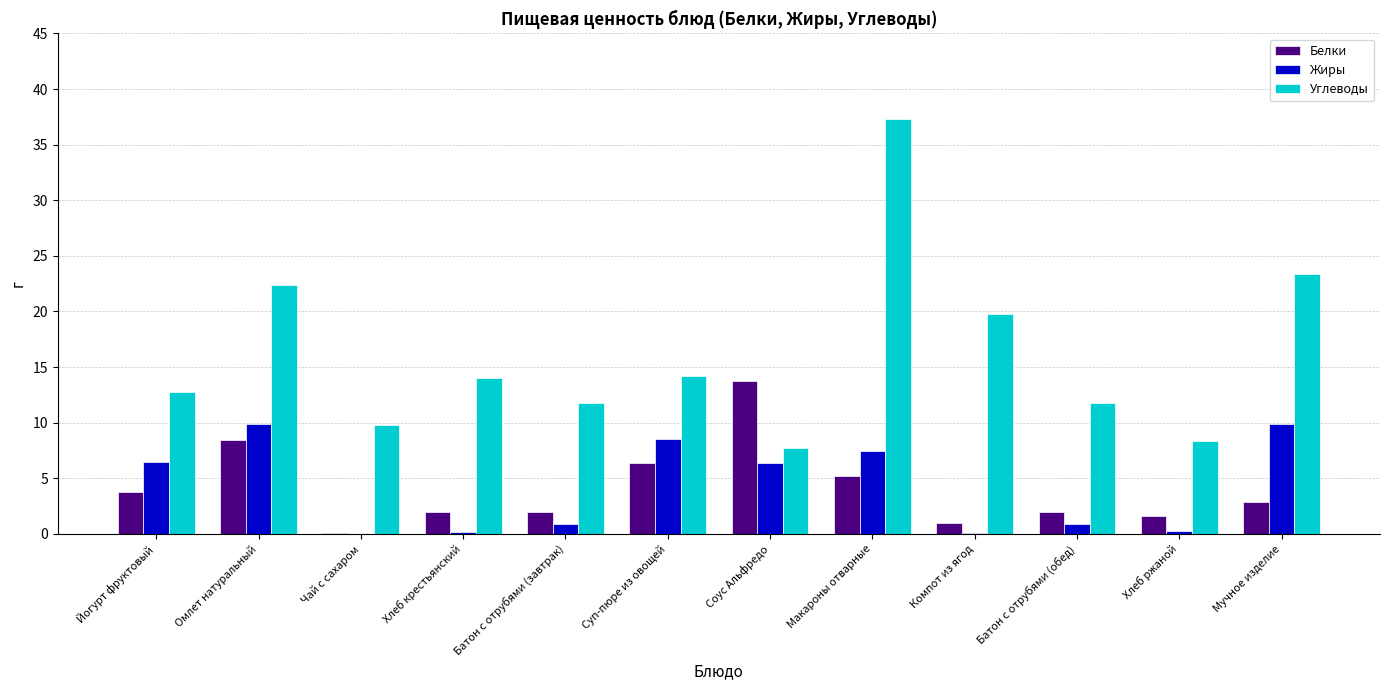

Which series changed the most between Батон с отрубями (завтрак) and Суп-пюре из овощей?

Жиры